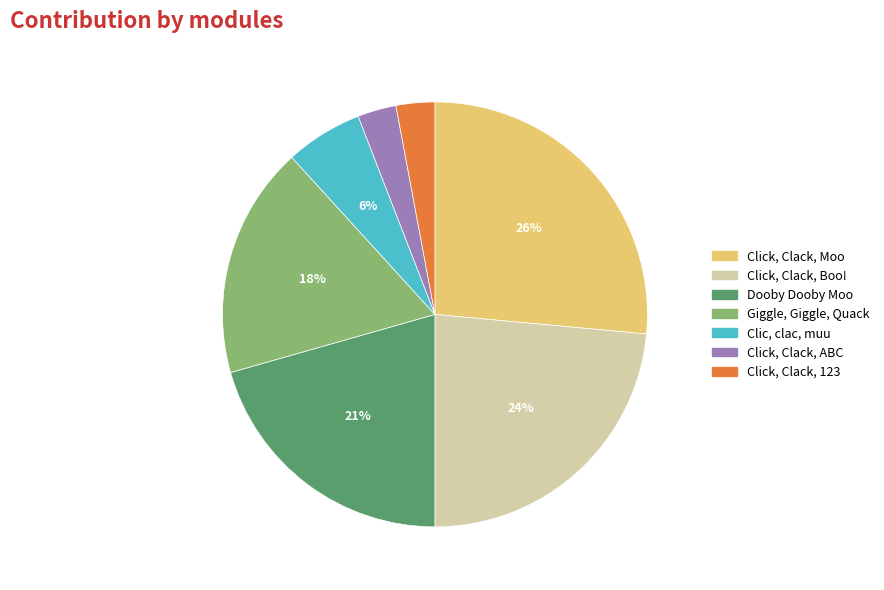

Is there a majority slice in this chart?

No